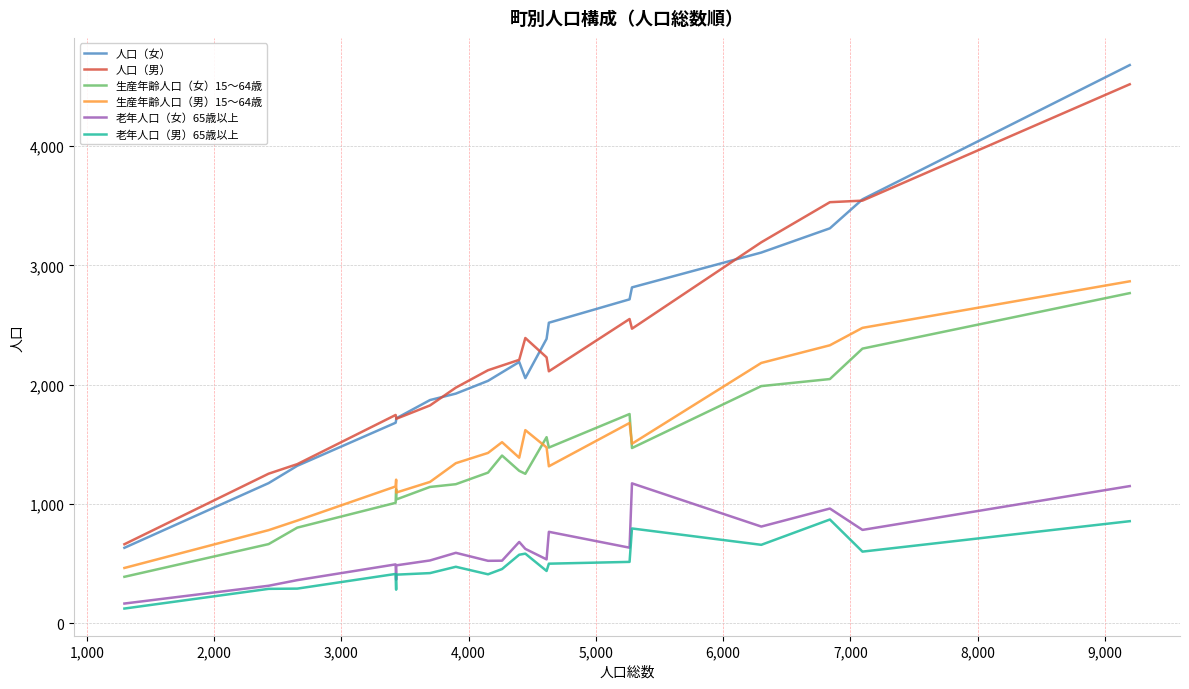

Which series has the largest range (max minus min)?

人口（女）